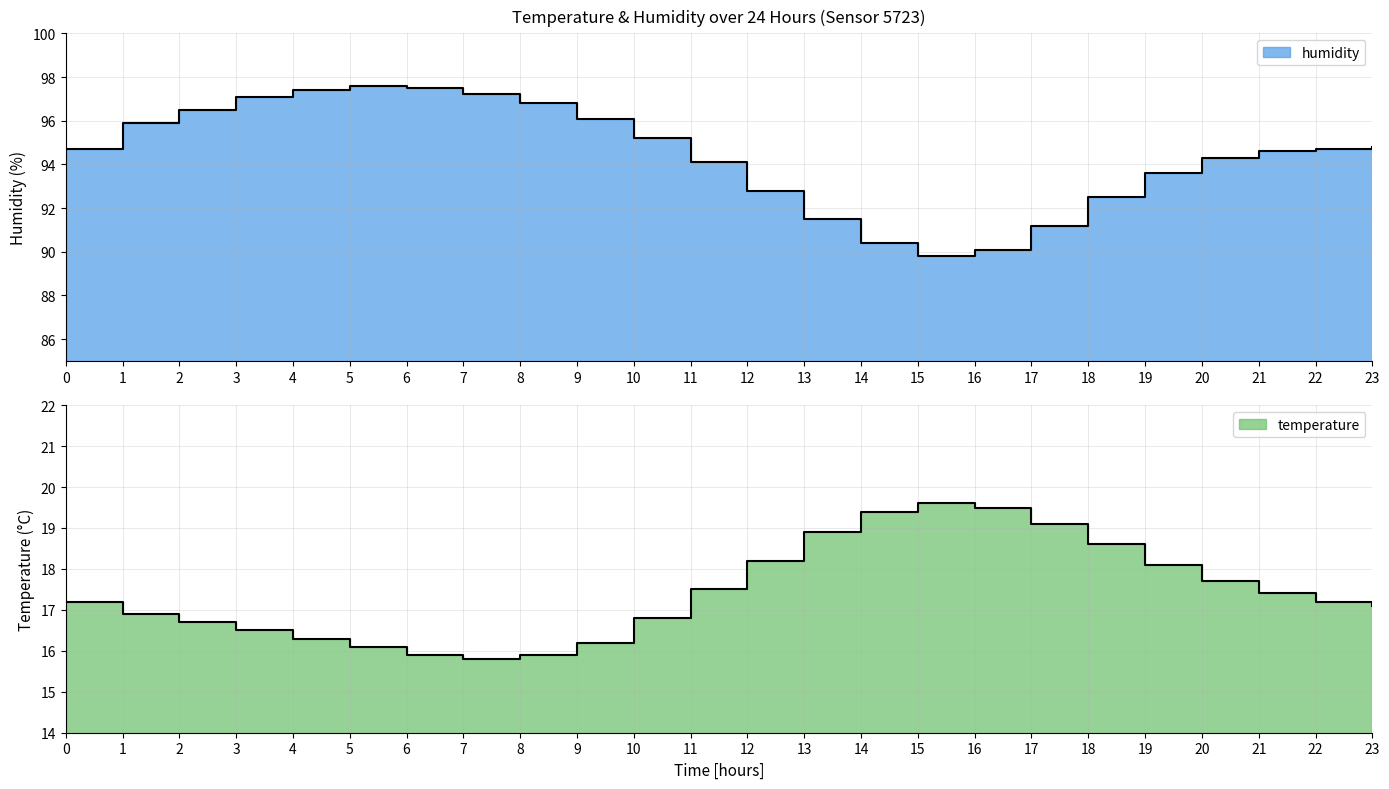

Rank the categories by temperature value from highest to lowest.

15, 16, 14, 17, 13, 18, 12, 19, 20, 11, 21, 0, 22, 23, 1, 10, 2, 3, 4, 9, 5, 6, 8, 7